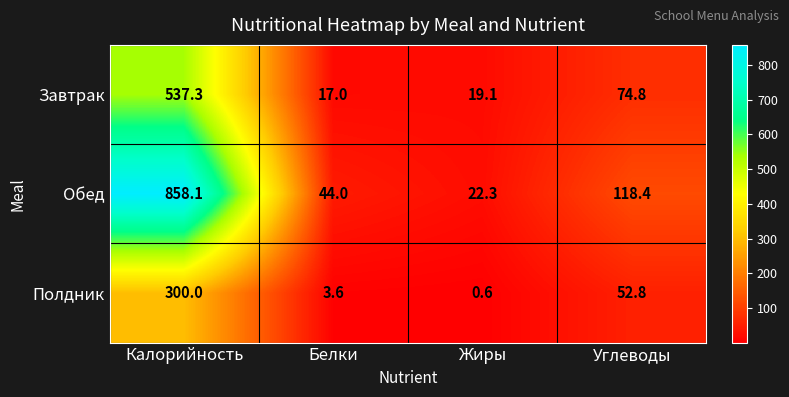

What is the lowest value of the Завтрак series?

17.0